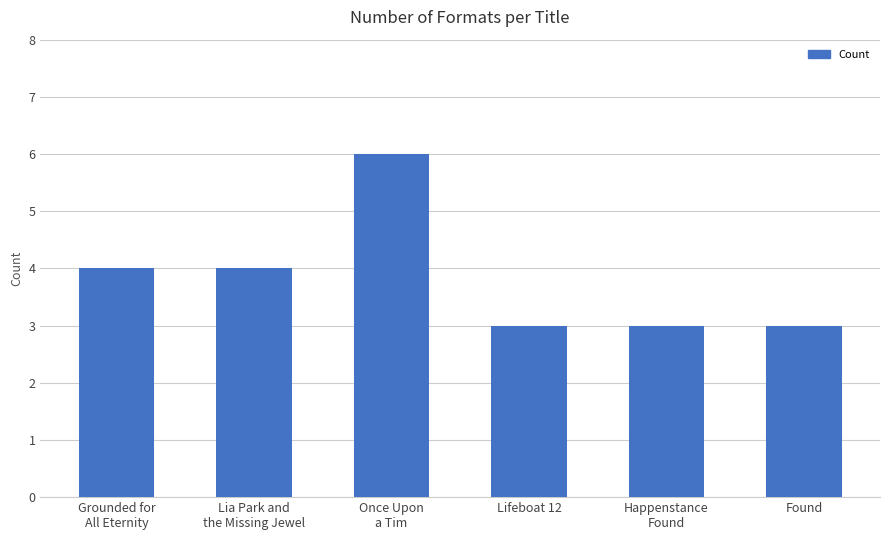

What is the label of the 5th bar from the left?

Happenstance
Found